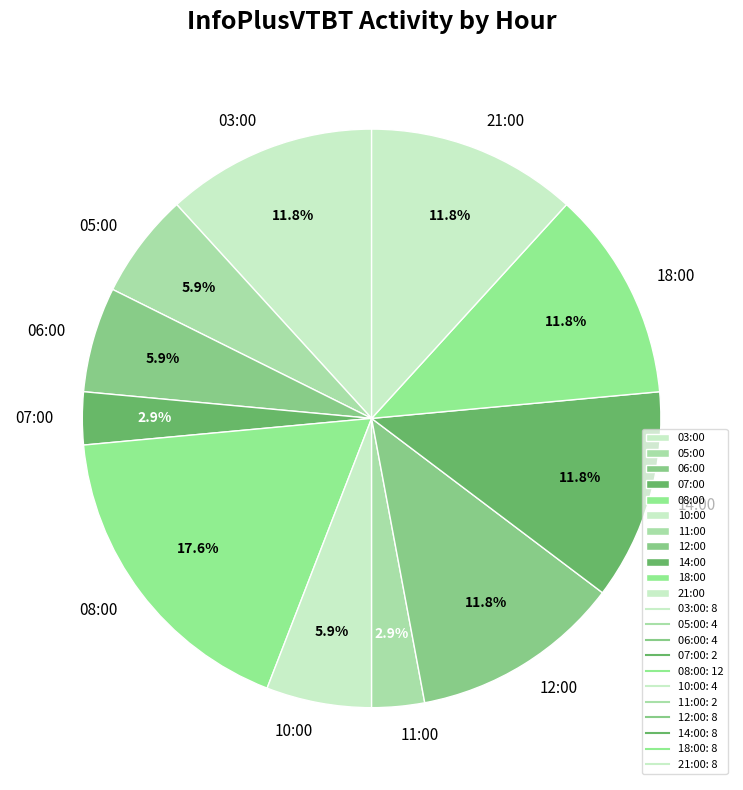

The 18:00 slice represents 6% of the pie. True or false?

False